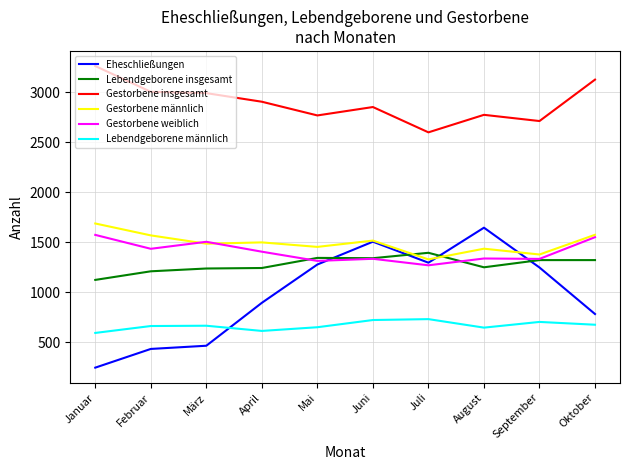

Is this an area chart (filled region under the line)?

No